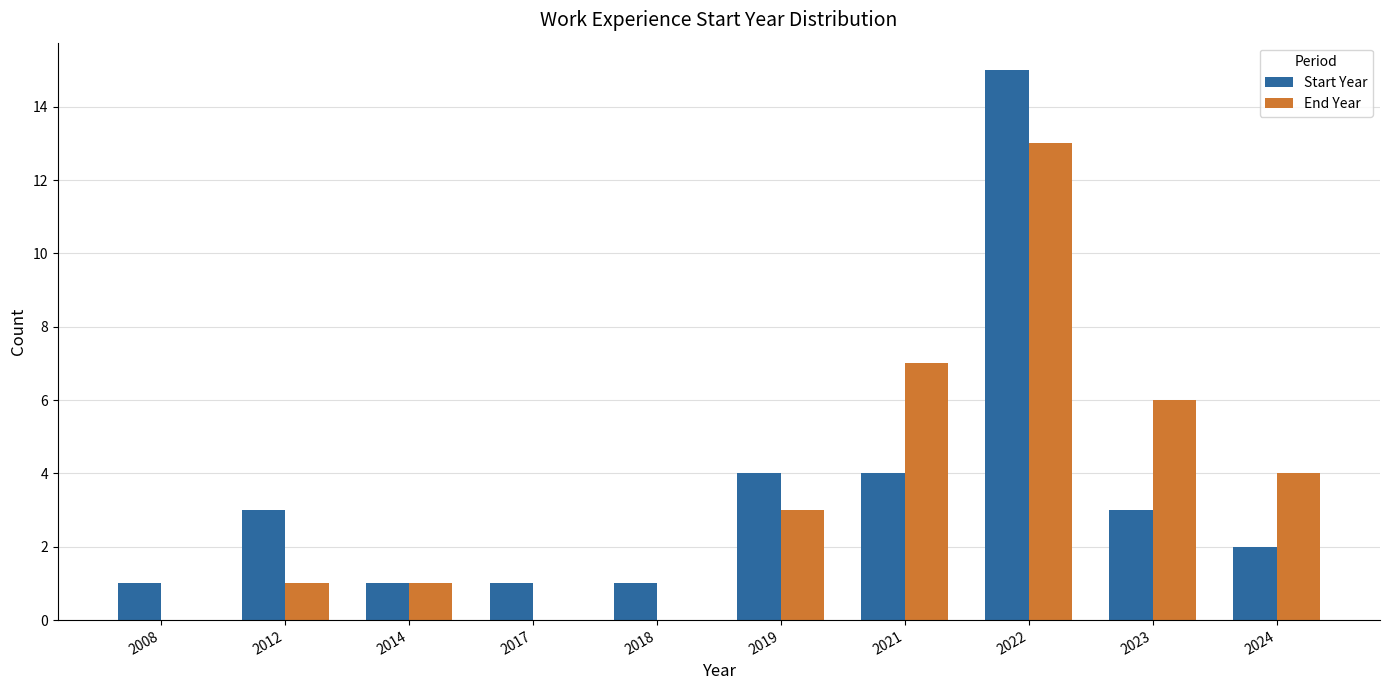

Between 2012 and 2019, which series saw the biggest shift?

End Year